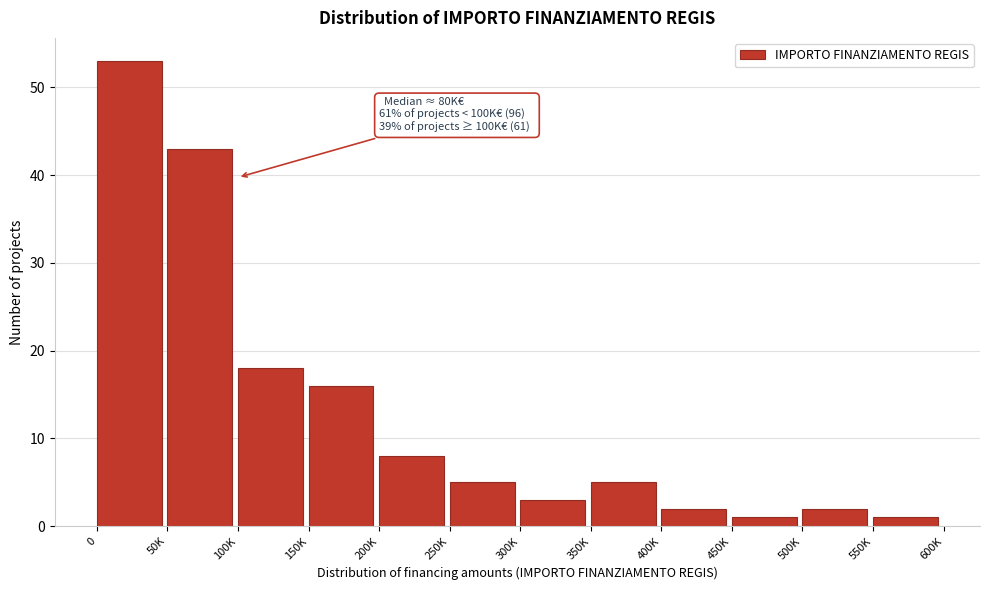

Reading left to right, transcribe all the data shown in this chart.

53	43	18	16	8	5	3	5	2	1	2	1